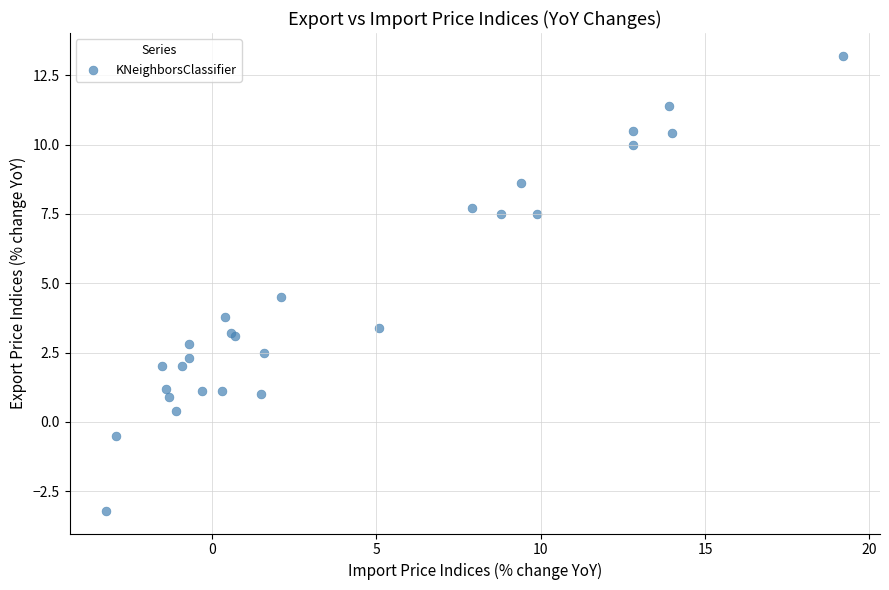

What Y value in the scatter plot is closest to 5?

4.5